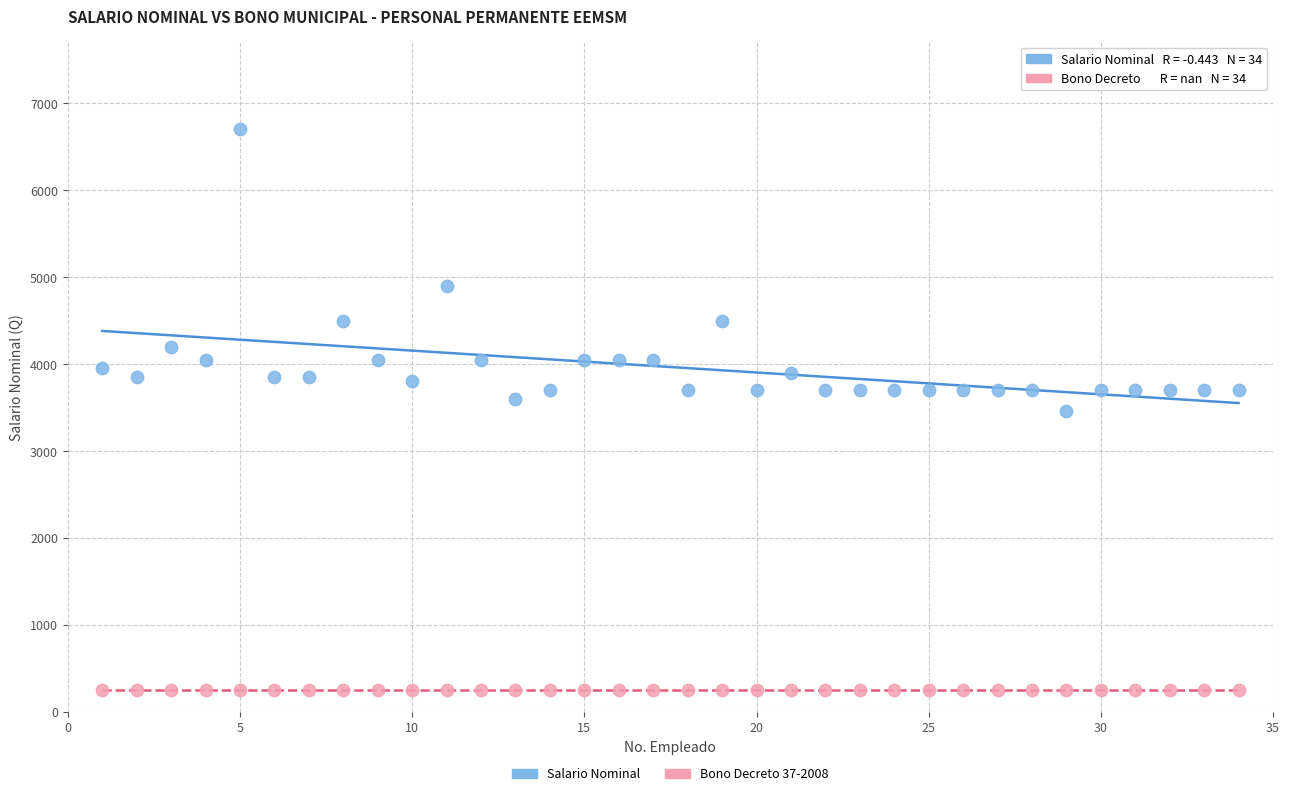

What are all the series names shown in the legend?

Salario Nominal, Bono Decreto 37-2008